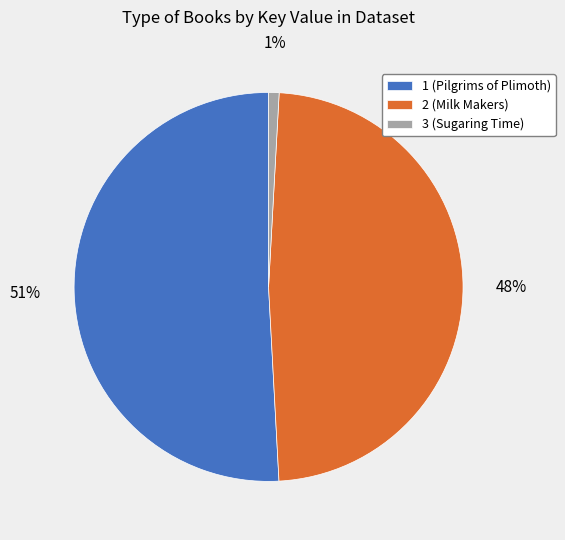

To the nearest percent, what is the average slice percentage?

33%